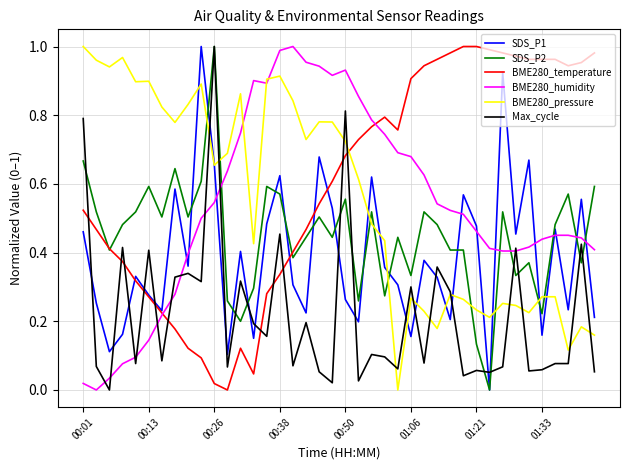

Which series ends up on top after the final intersection of Max_cycle and SDS_P1?

SDS_P1